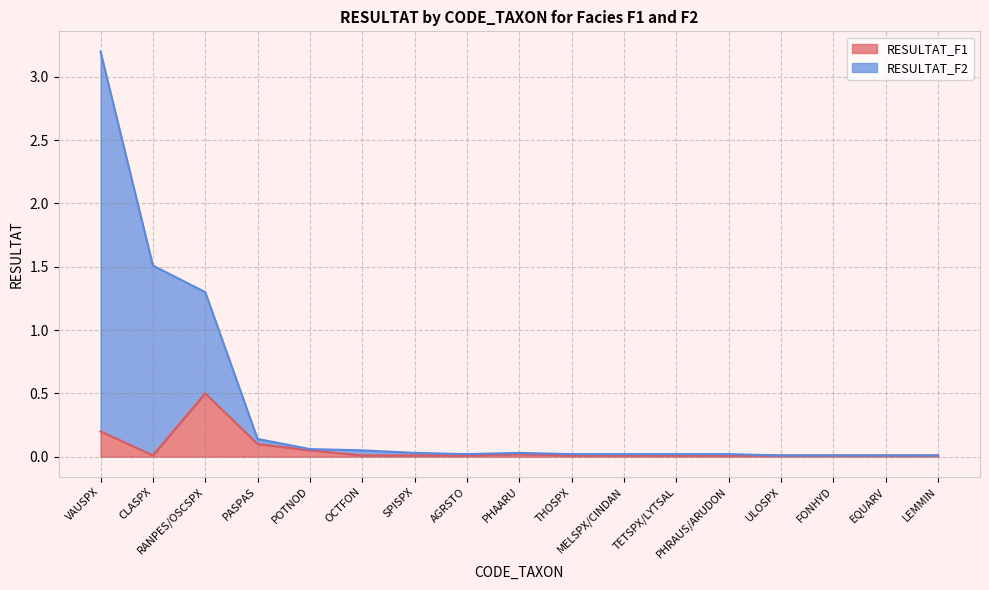

The RESULTAT_F1 series shows 0.0 at FONHYD. True or false?

True